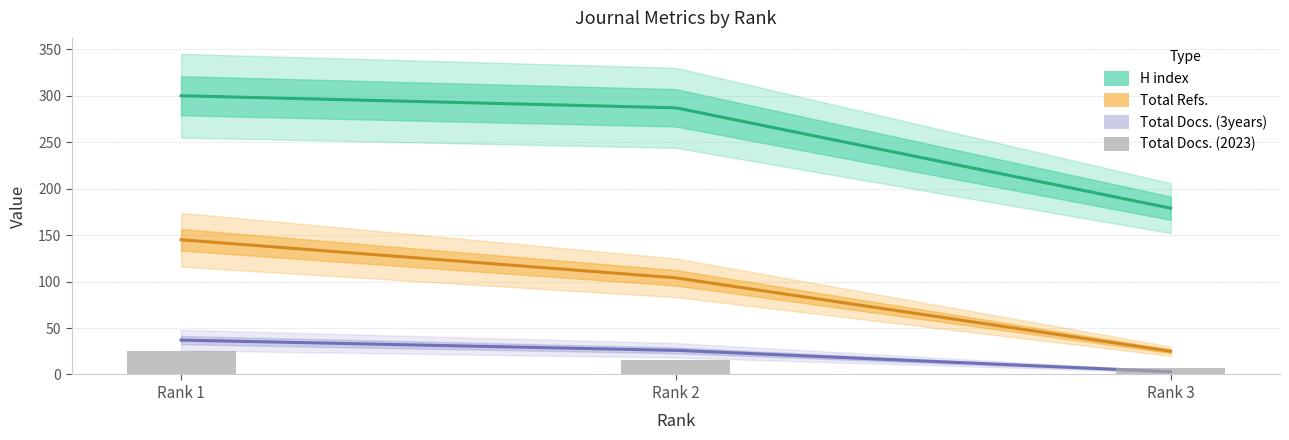

How many data points in Total Refs. are above 104?

1